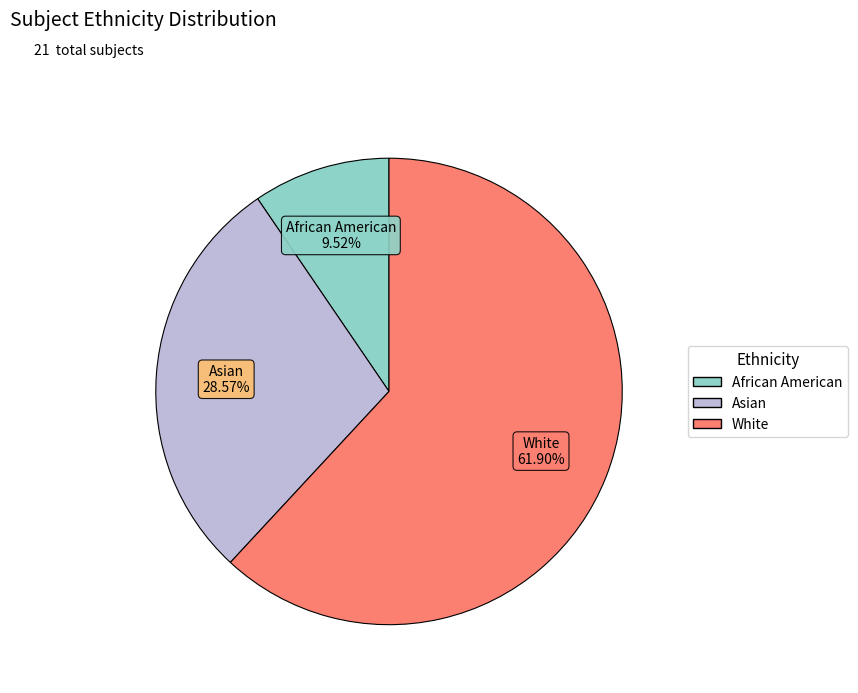

To the nearest percent, what is the difference between the largest and smallest slice percentages?

52%